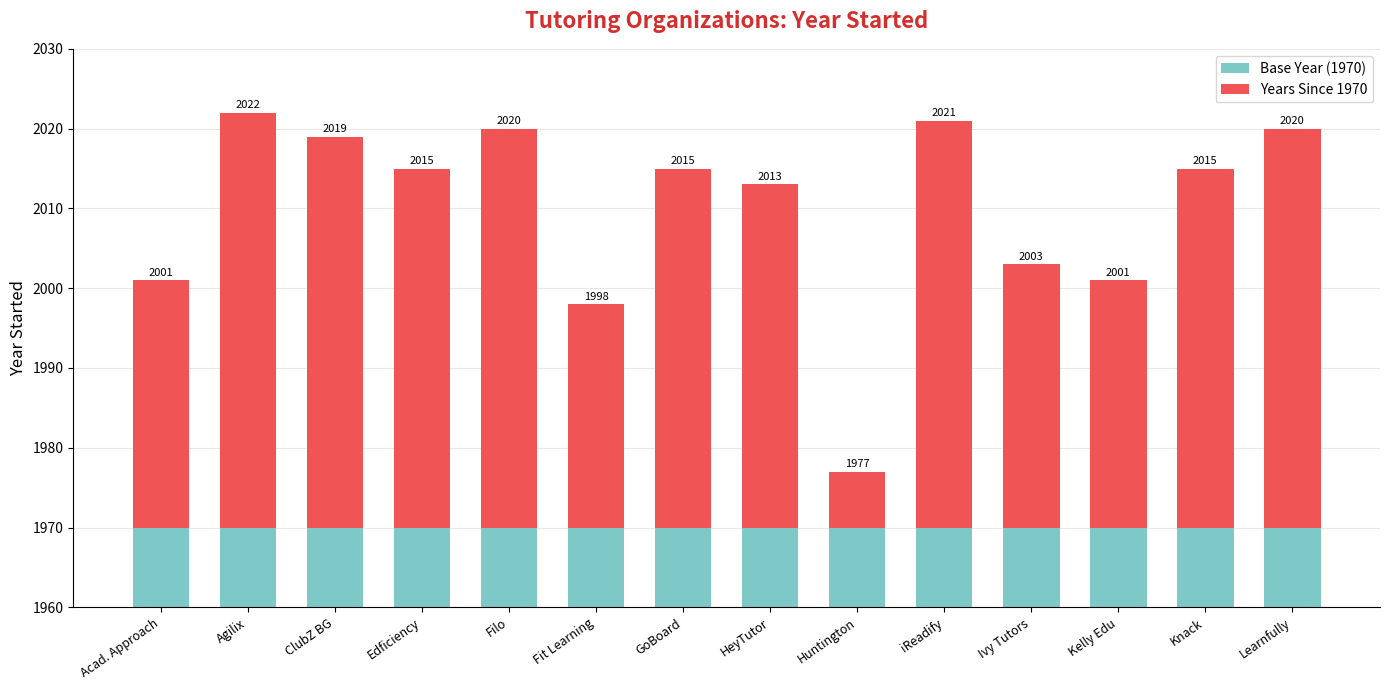

Which series has the largest range (max minus min)?

Years Since 1970